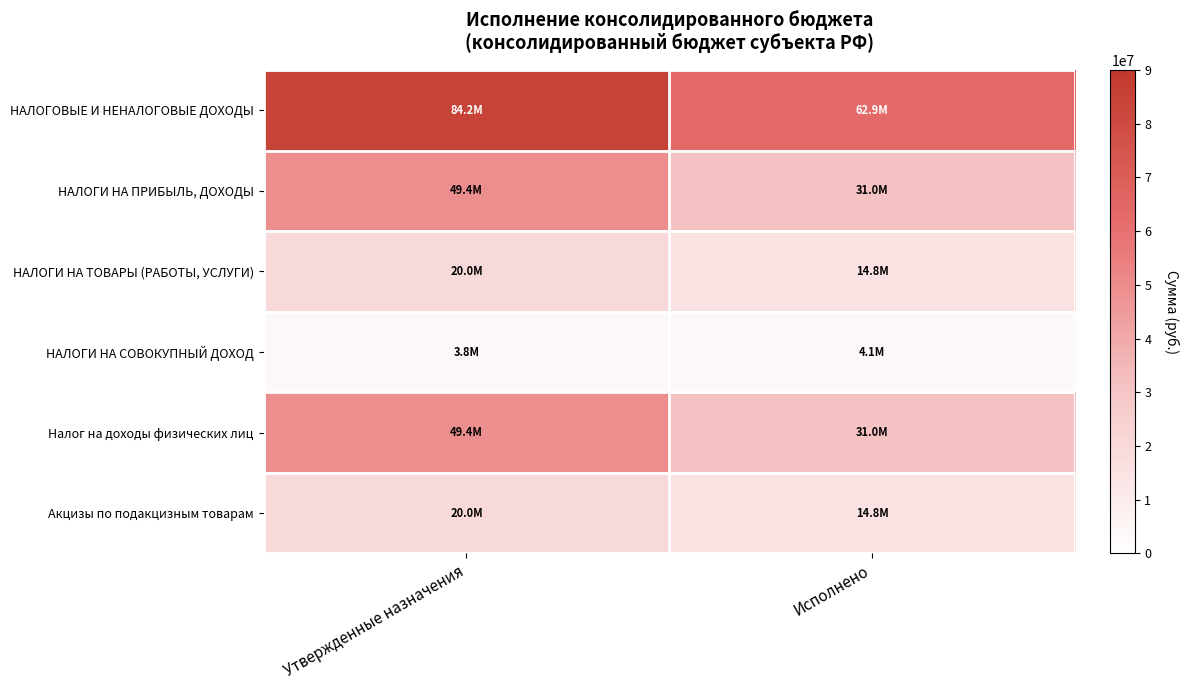

Which series has the largest total across all categories?

НАЛОГОВЫЕ И НЕНАЛОГОВЫЕ ДОХОДЫ